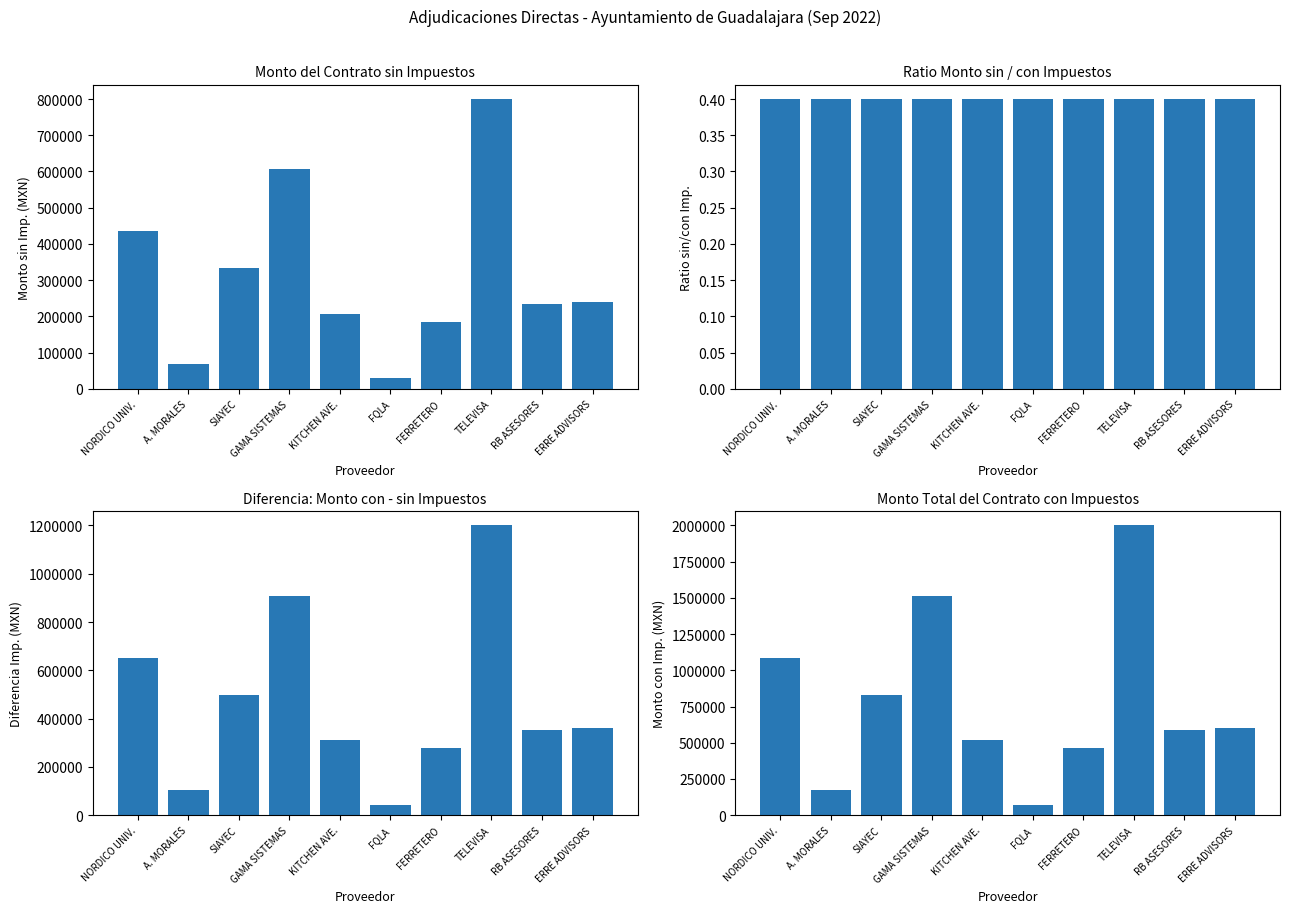

The Ratio sin/con impuestos series shows 0.4 at FERRETERO. True or false?

True